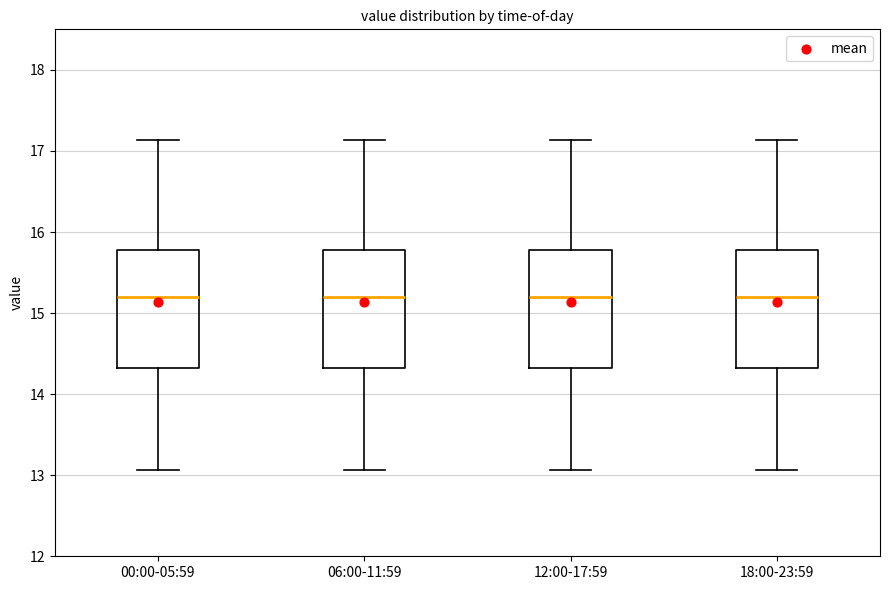

Reading left to right, transcribe this box plot: for each box, give where its median line is, the range the box spans, and where its two whiskers end, as read against the y-axis. The values are not printed on the chart, so give them approximately, as read against the axis.

00:00-05:59: median 15.2, box 14.3 to 15.8, whiskers 13.1 to 17.1
06:00-11:59: median 15.2, box 14.3 to 15.8, whiskers 13.1 to 17.1
12:00-17:59: median 15.2, box 14.3 to 15.8, whiskers 13.1 to 17.1
18:00-23:59: median 15.2, box 14.3 to 15.8, whiskers 13.1 to 17.1